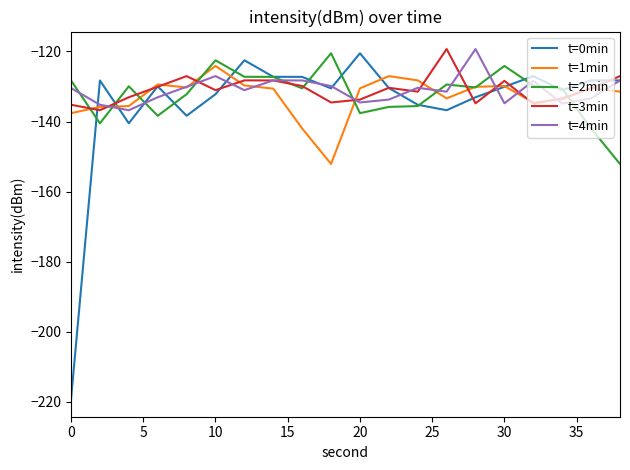

True or false: t=3min and t=2min cross at least once.

True